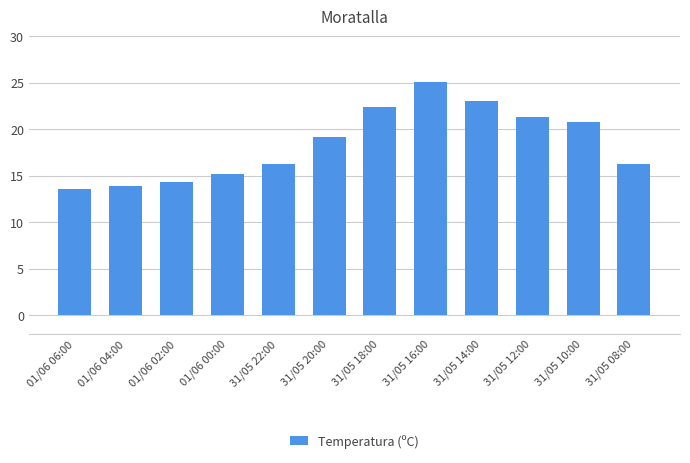

What is the difference between the maximum and minimum values?

11.5